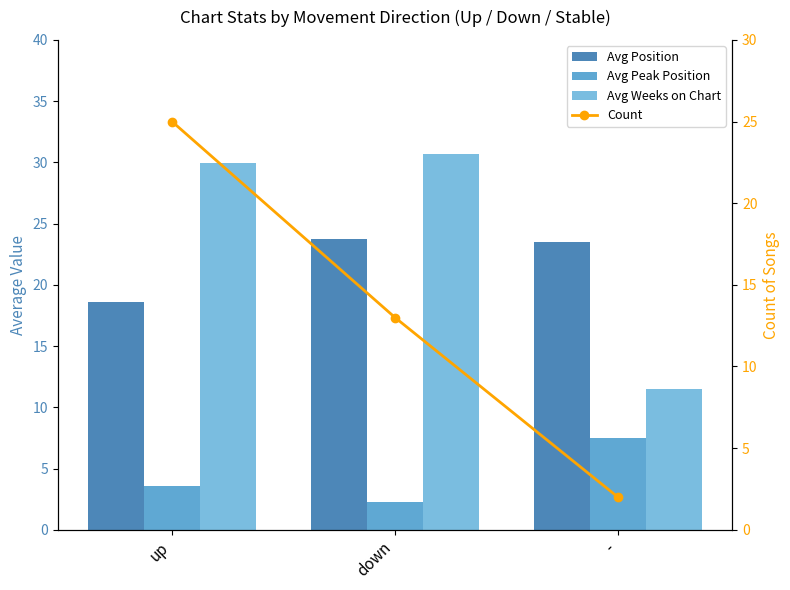

Which series has the largest total across all categories?

Avg Weeks on Chart